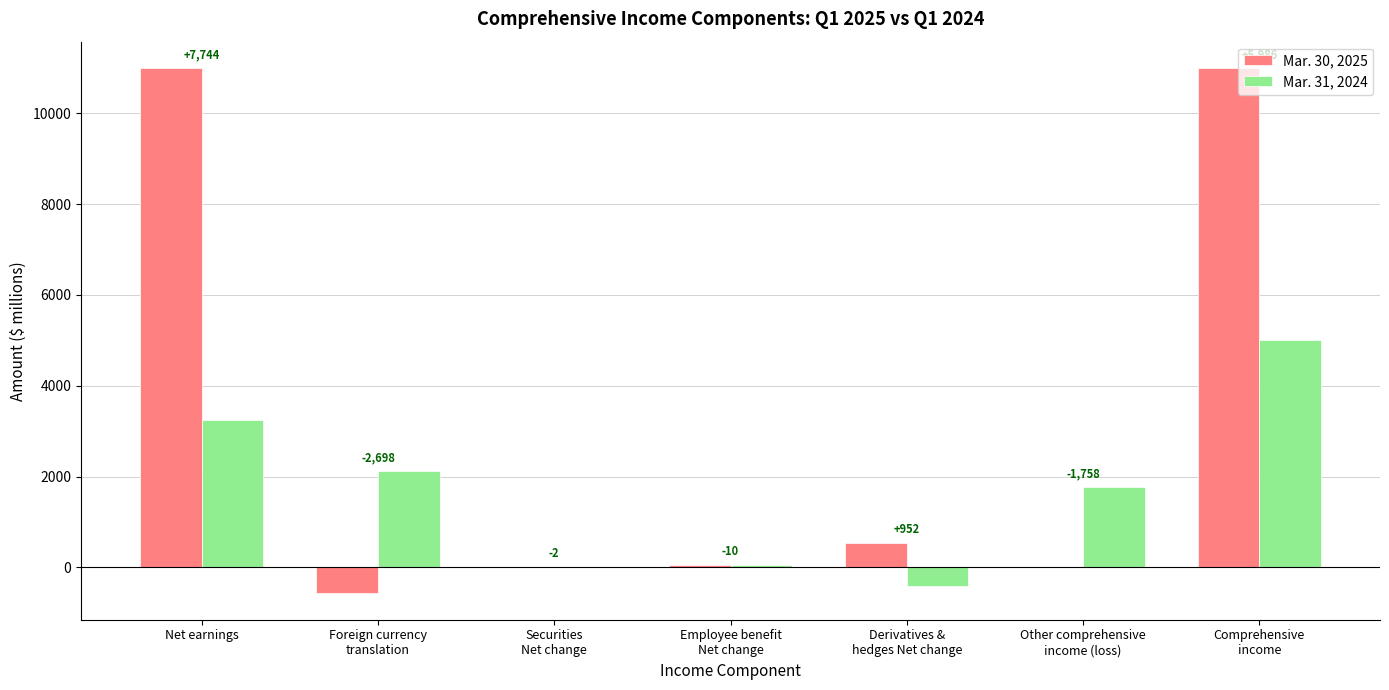

Are the bars horizontal?

No